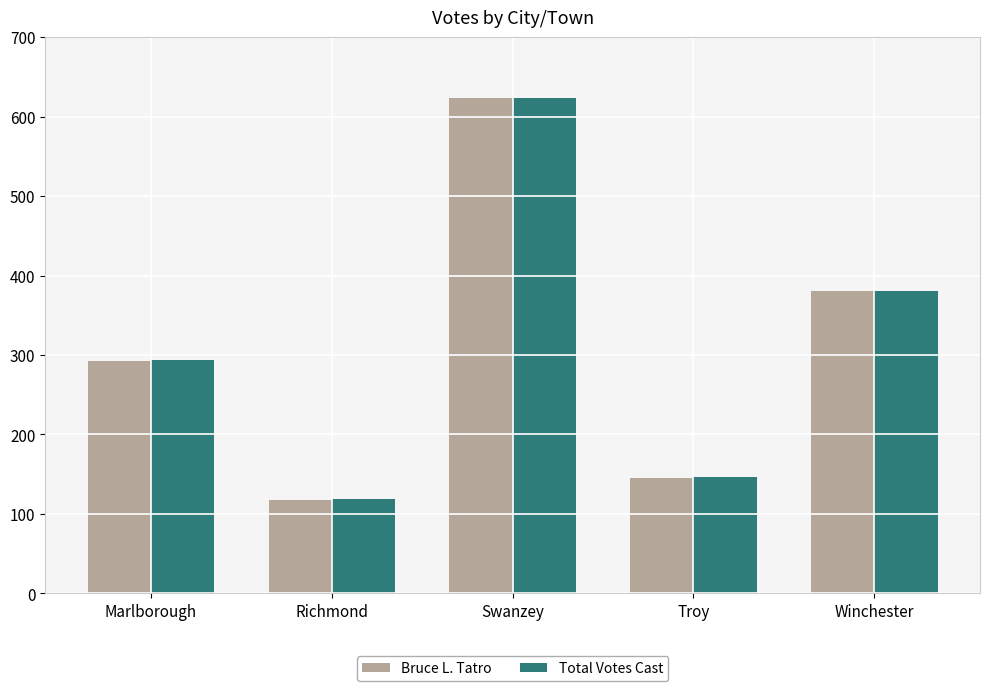

What is the average value of the Bruce L. Tatro series?

312